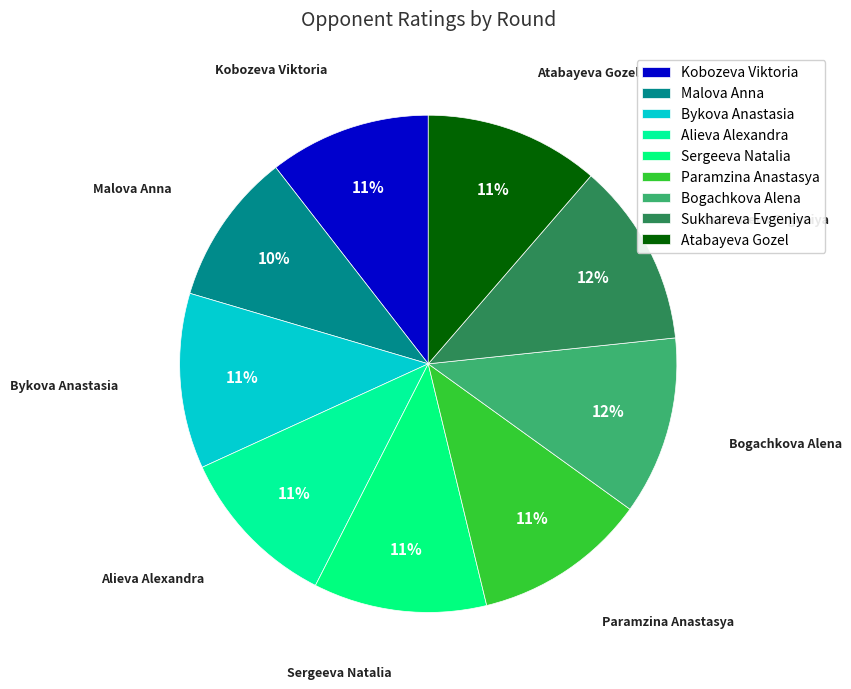

How many slices are in this pie chart?

9